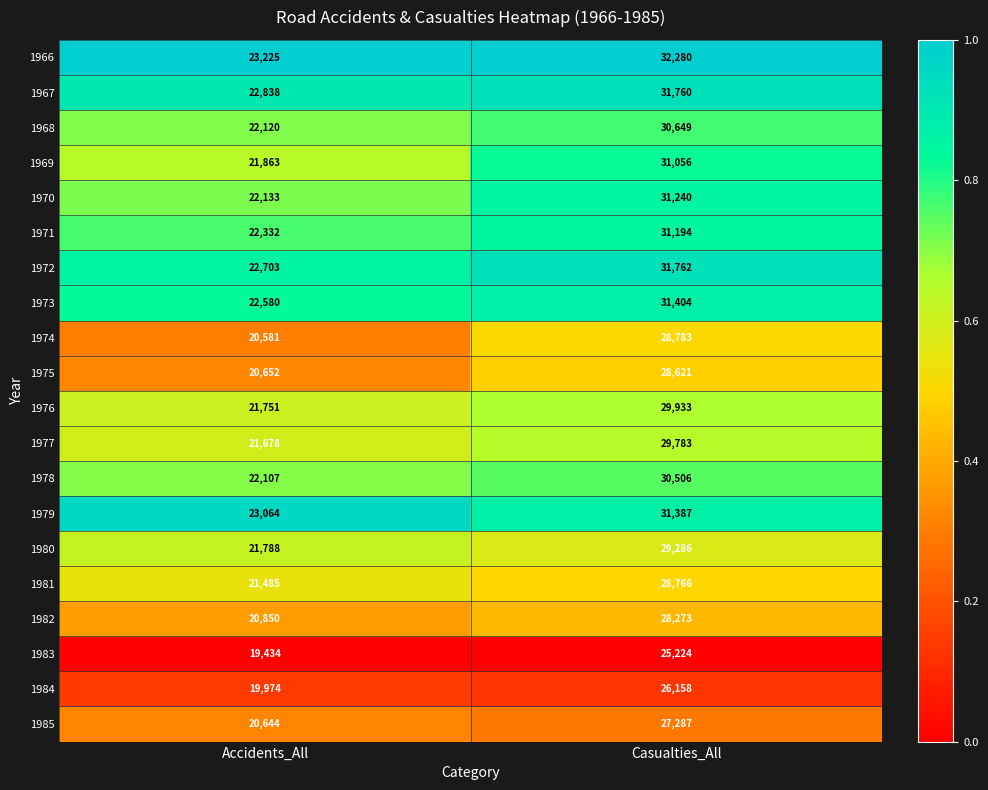

Which series has the widest spread of values?

1969